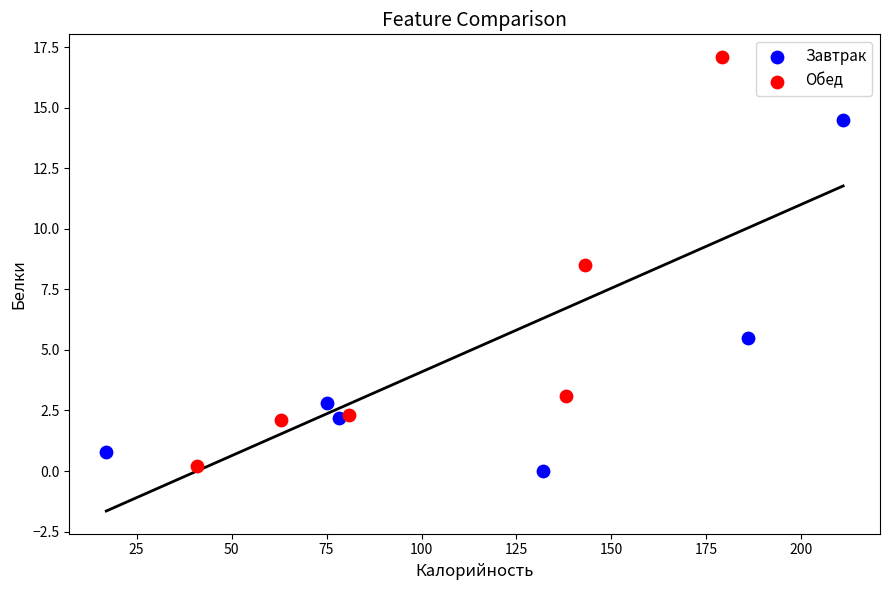

Which series has the widest spread of Y values?

Обед